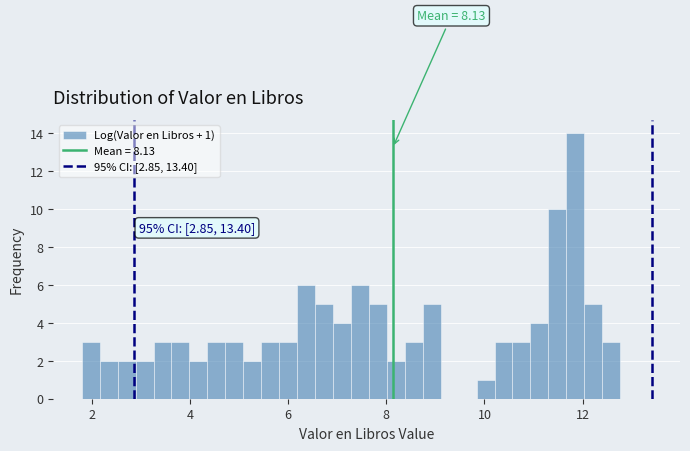

Read against the x-axis, roughly where is the centre of the tallest bar?

11.8